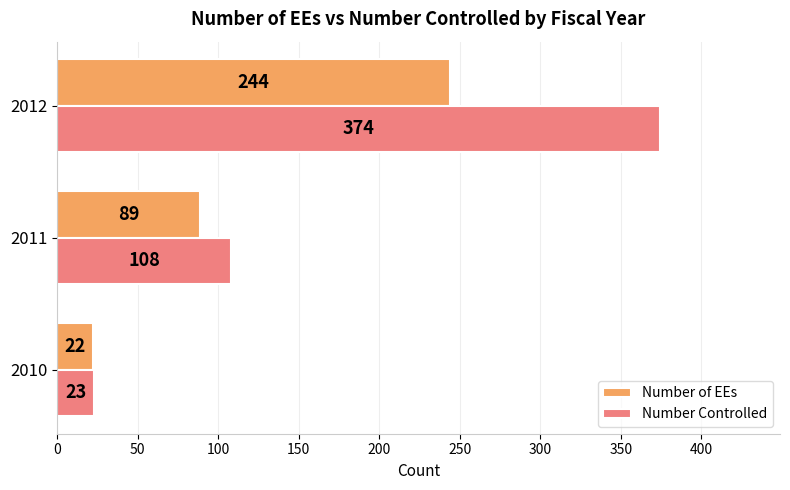

How many categories are shown in the chart?

3